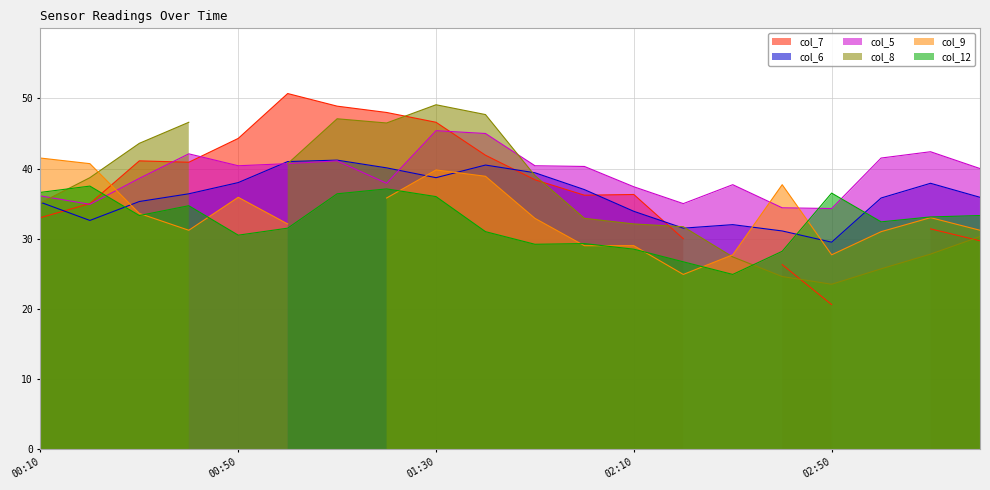

True or false: col_6 has a value of 53.5 at 01:30.

False